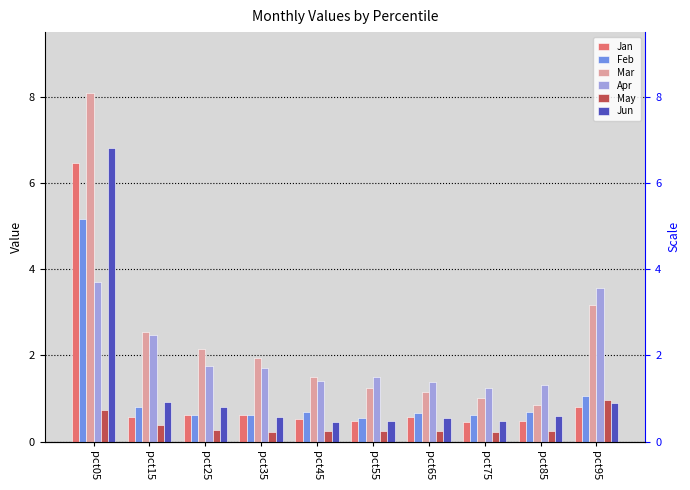

Reading right to left, transcribe all the data shown in this chart.

Jan: 0.8	0.5	0.5	0.6	0.5	0.5	0.6	0.6	0.6	6.5
Feb: 1.0	0.7	0.6	0.7	0.5	0.7	0.6	0.6	0.8	5.2
Mar: 3.2	0.9	1.0	1.2	1.2	1.5	1.9	2.1	2.5	8.1
Apr: 3.6	1.3	1.2	1.4	1.5	1.4	1.7	1.8	2.5	3.7
May: 1.0	0.3	0.2	0.3	0.3	0.3	0.2	0.3	0.4	0.7
Jun: 0.9	0.6	0.5	0.6	0.5	0.5	0.6	0.8	0.9	6.8